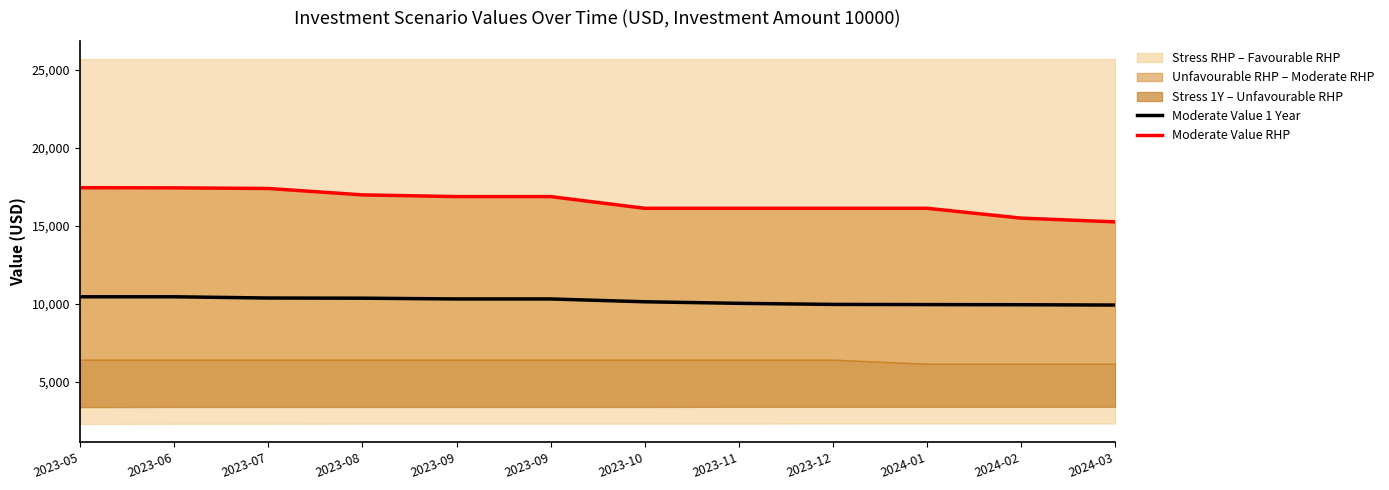

Which series has the largest total across all categories?

Moderate Value RHP